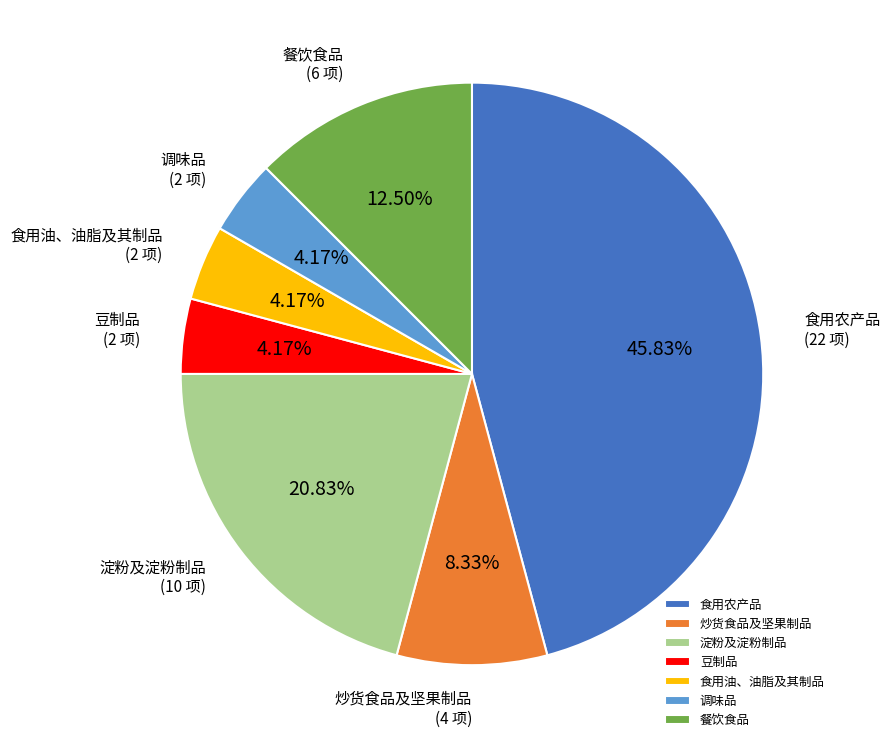

What portion of the pie excludes 食用油、油脂及其制品?

95.8%